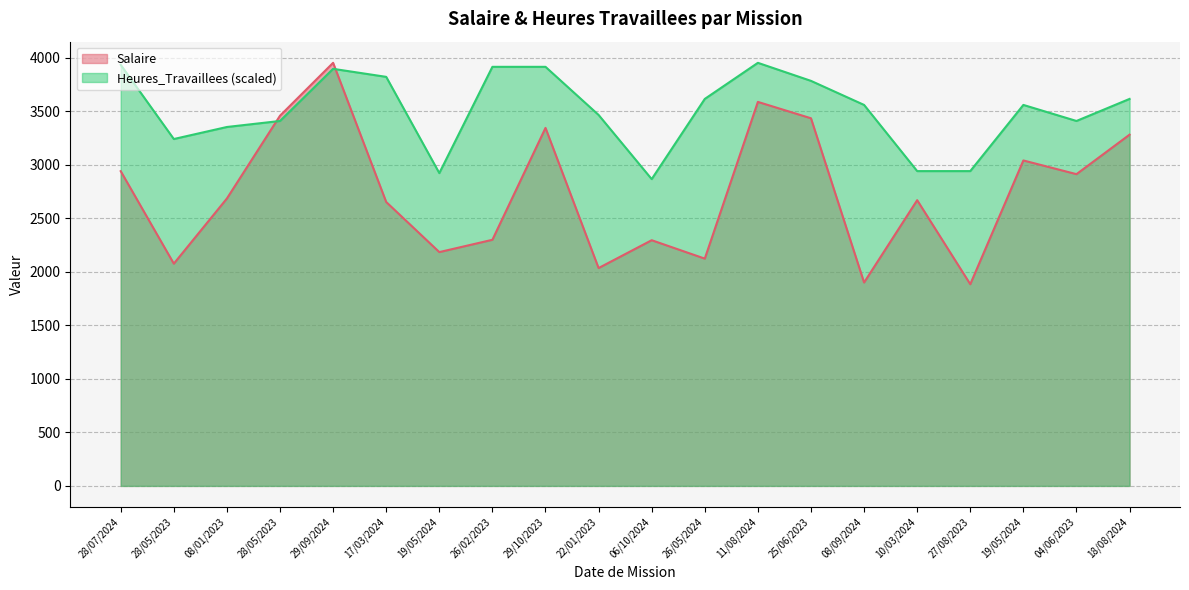

At which category is the sum across all series the highest?

29/09/2024